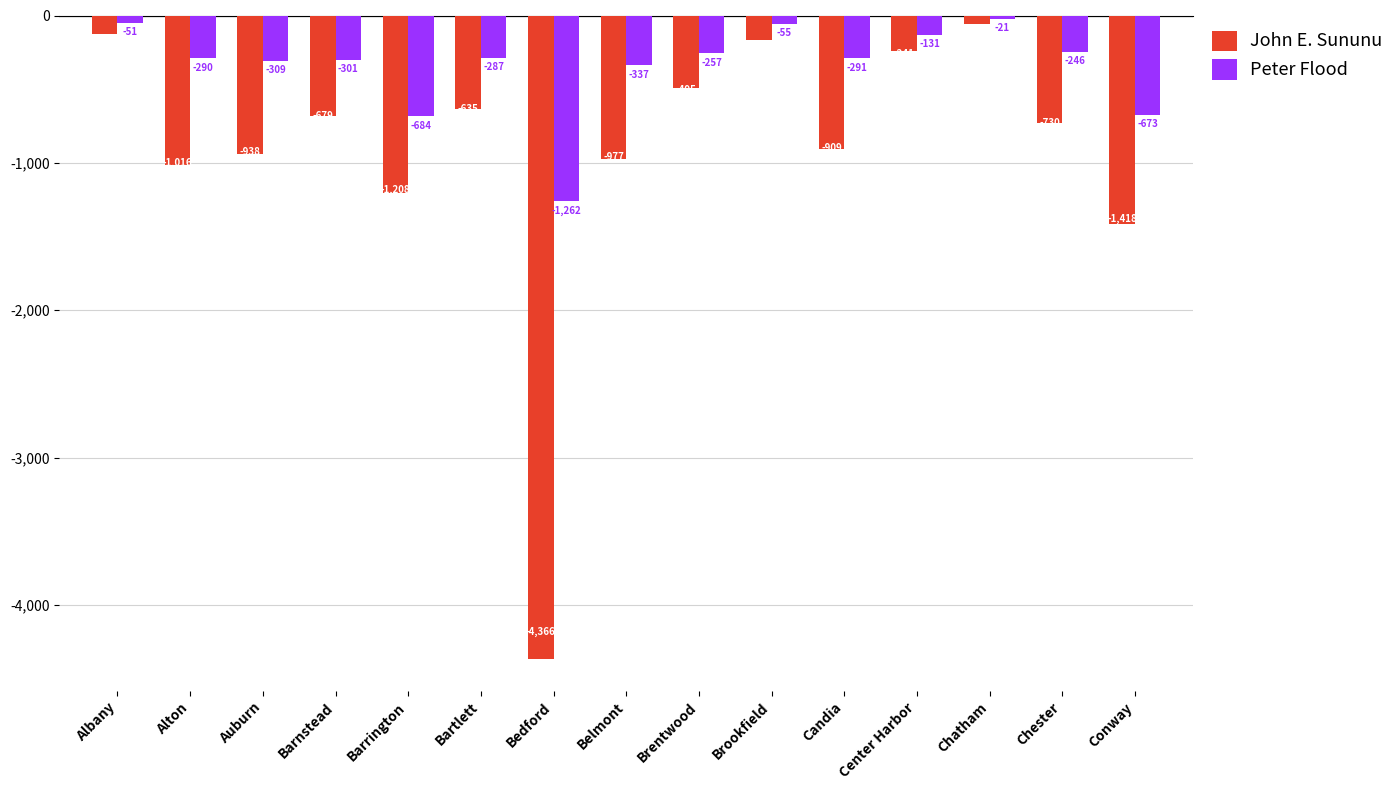

What is the approximate value of Peter Flood at Brentwood, to the nearest 100?

-300